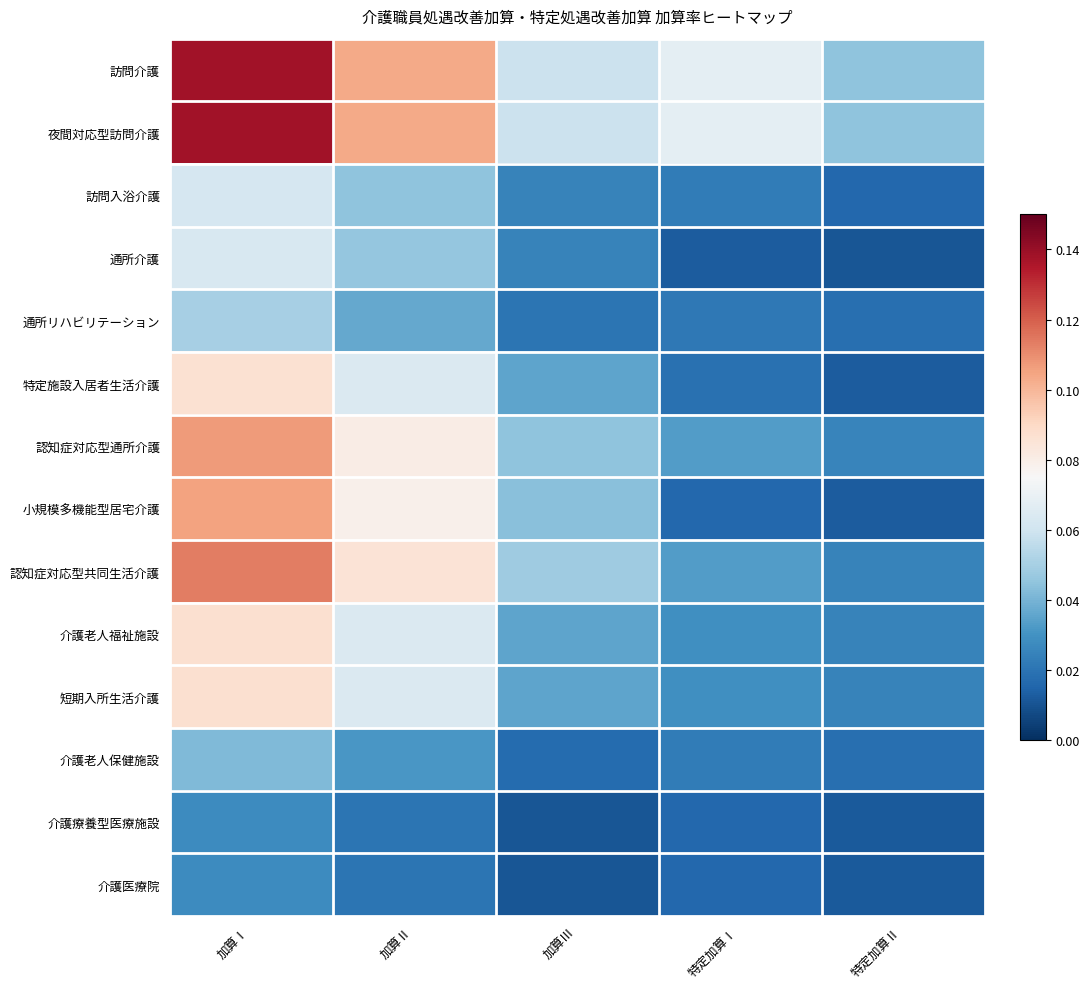

What is the total value across all series at 加算Ⅱ?

0.8